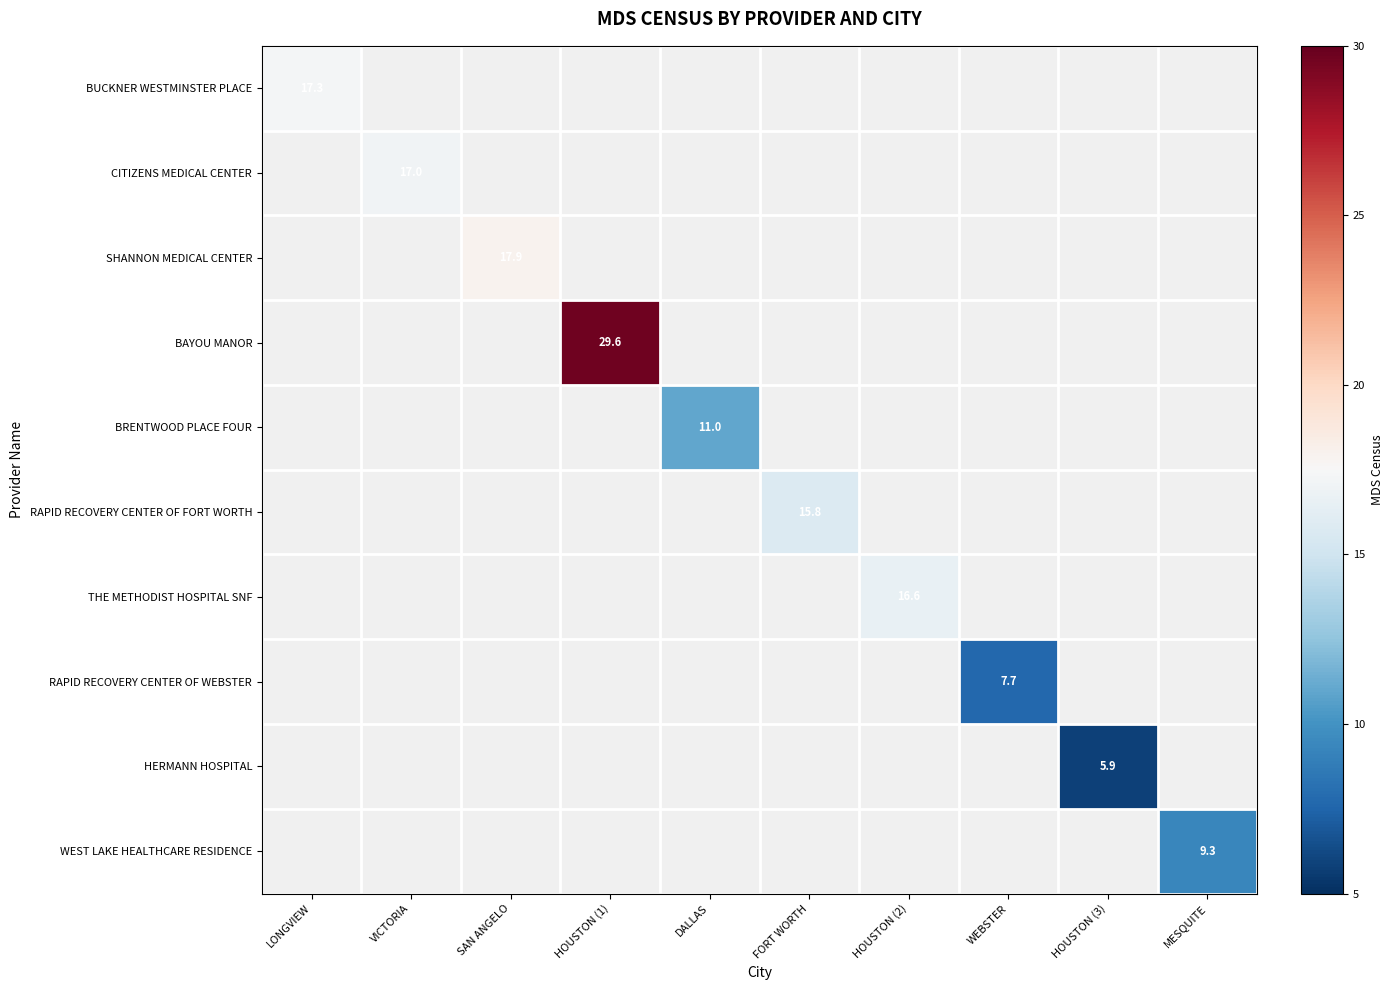

List the labels in order of BAYOU MANOR value, smallest first.

LONGVIEW, VICTORIA, SAN ANGELO, HOUSTON (1), DALLAS, FORT WORTH, HOUSTON (2), WEBSTER, HOUSTON (3), MESQUITE